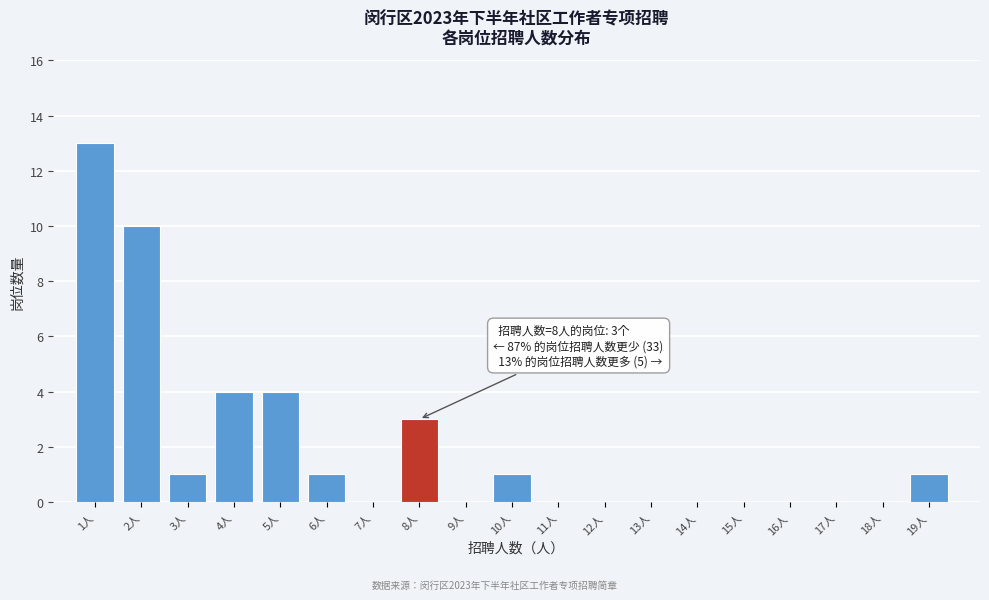

Reading left to right, extract all data points from this chart.

1人=13	2人=10	3人=1	4人=4	5人=4	6人=1	7人=0	8人=3	9人=0	10人=1	11人=0	12人=0	13人=0	14人=0	15人=0	16人=0	17人=0	18人=0	19人=1